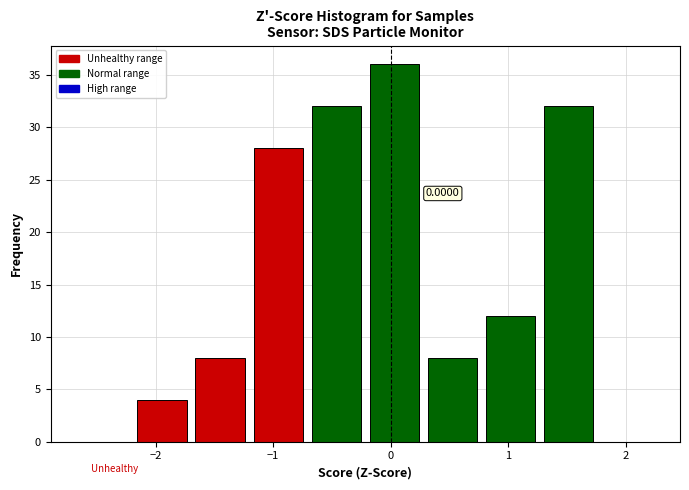

Which range on the x-axis has the tallest bar?

-0.2 to 0.3